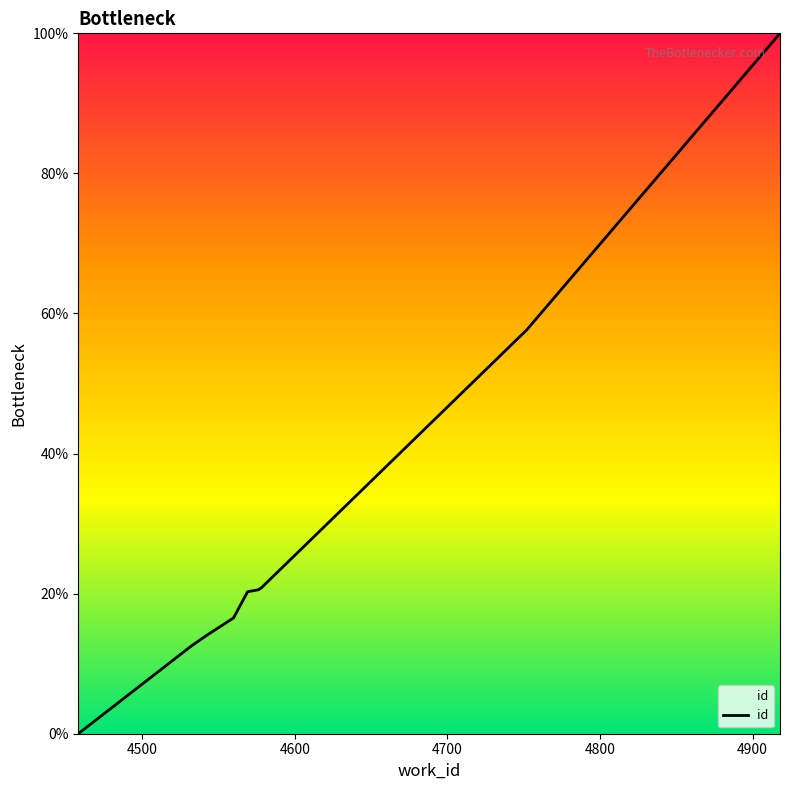

Reading left to right, list all the values displayed in this chart.

4458=0.0	4532=12.5	4542=14.0	4560=16.6	4560=16.6	4569=20.3	4576=20.5	4578=20.8	4752=57.7	4918=100.0